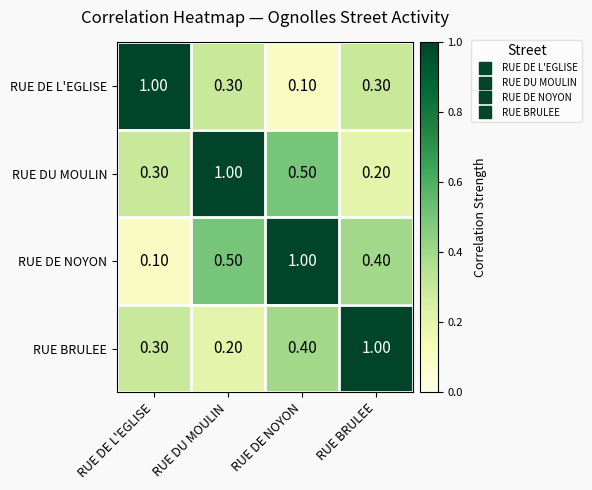

What is the average value of the RUE DE NOYON series?

0.5